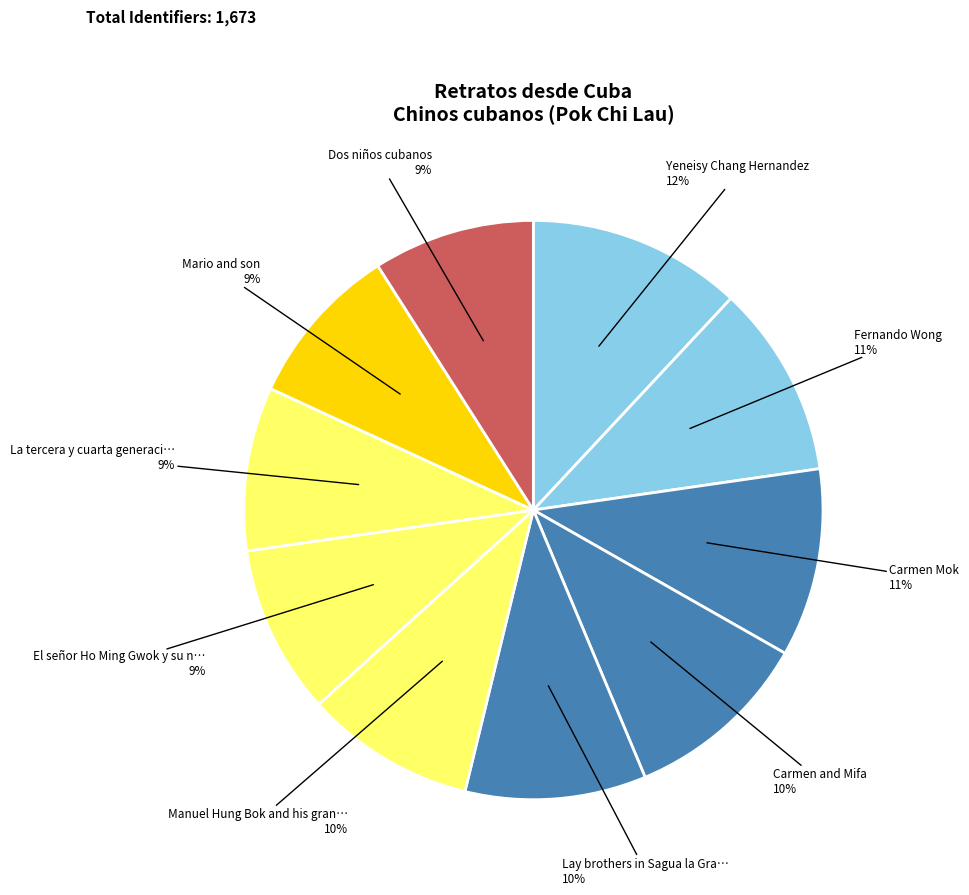

Is there a majority slice in this chart?

No